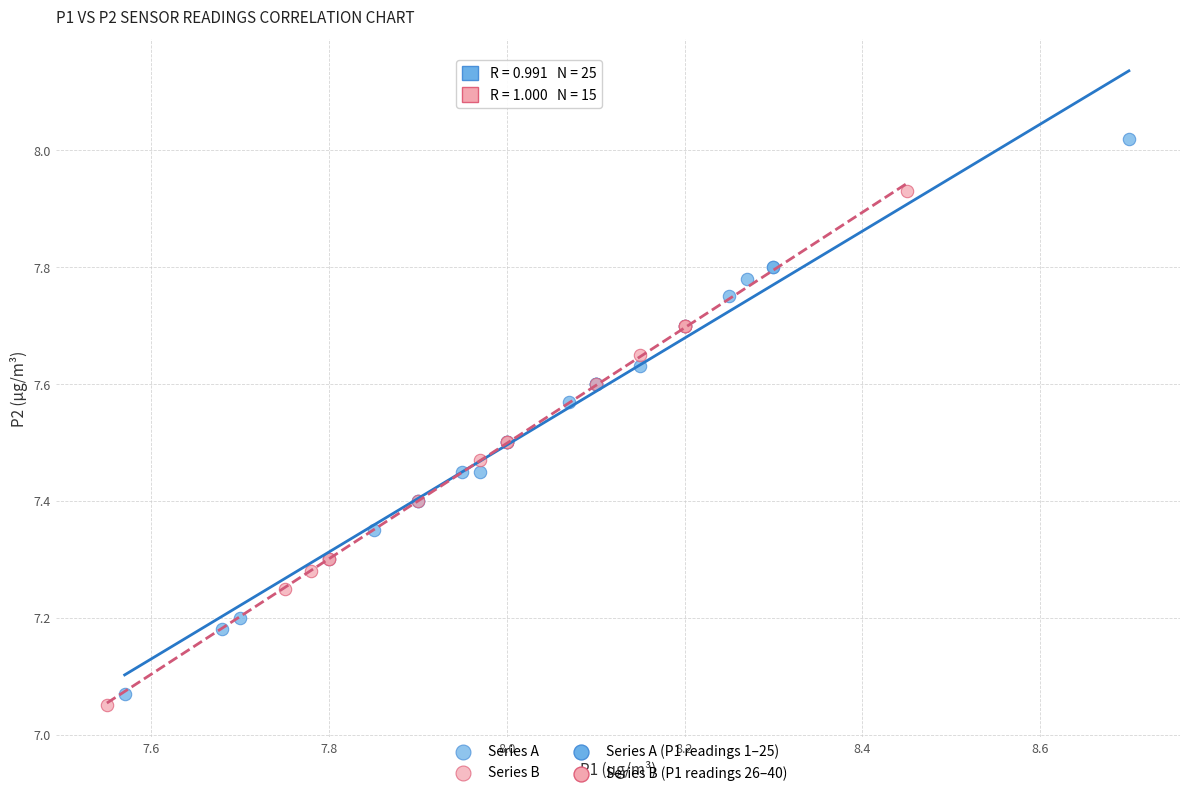

Which series has the widest spread of Y values?

Series A